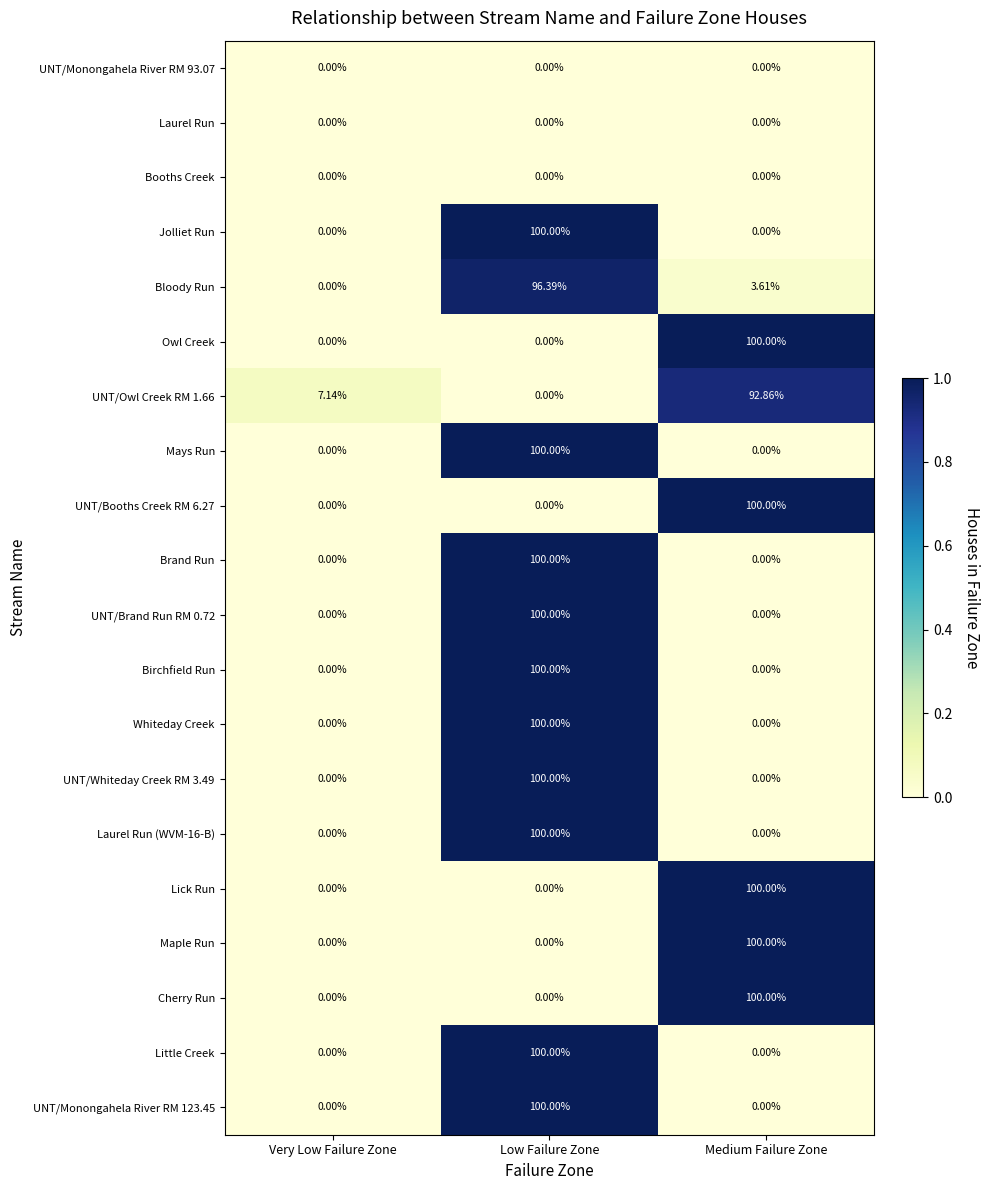

At how many categories does at least one series exceed 0?

3